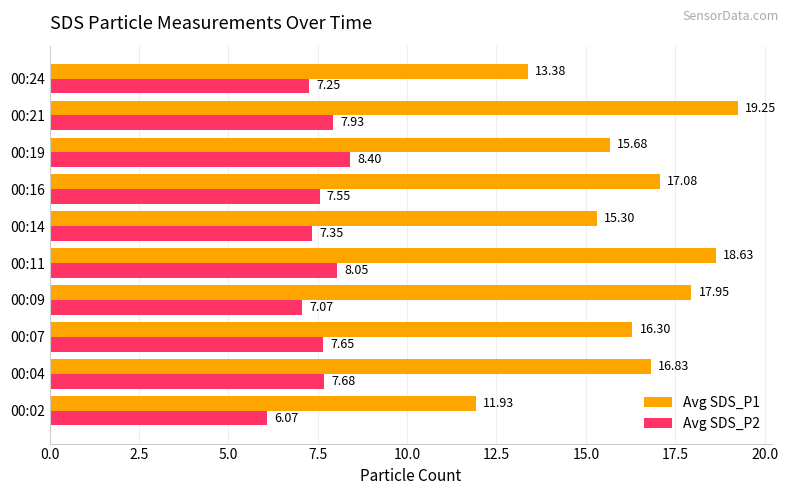

How many data points does each series have?

10